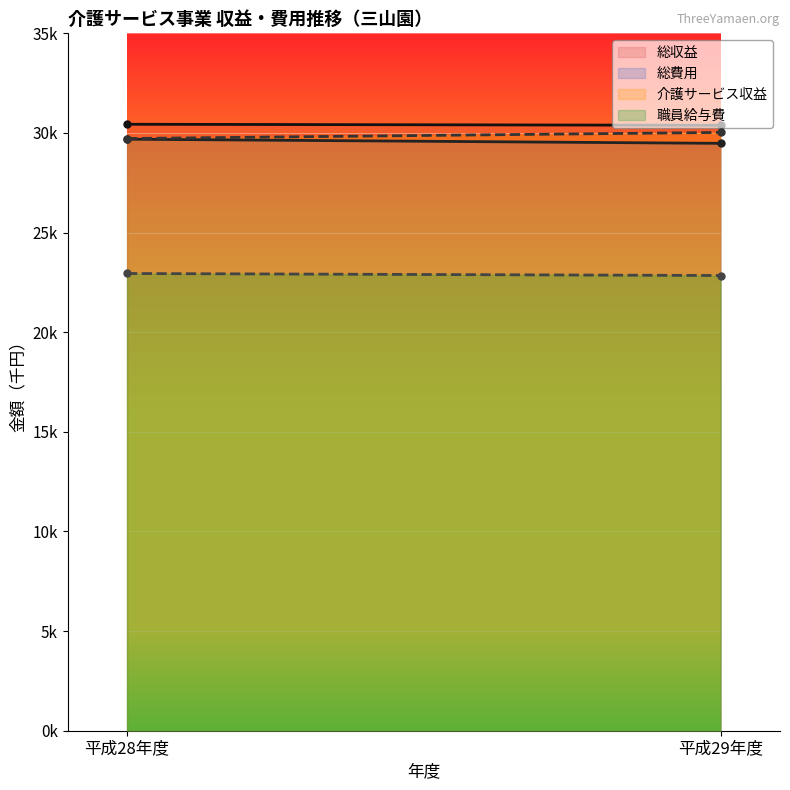

Between 平成28年度 and 平成29年度, which is larger?

平成28年度